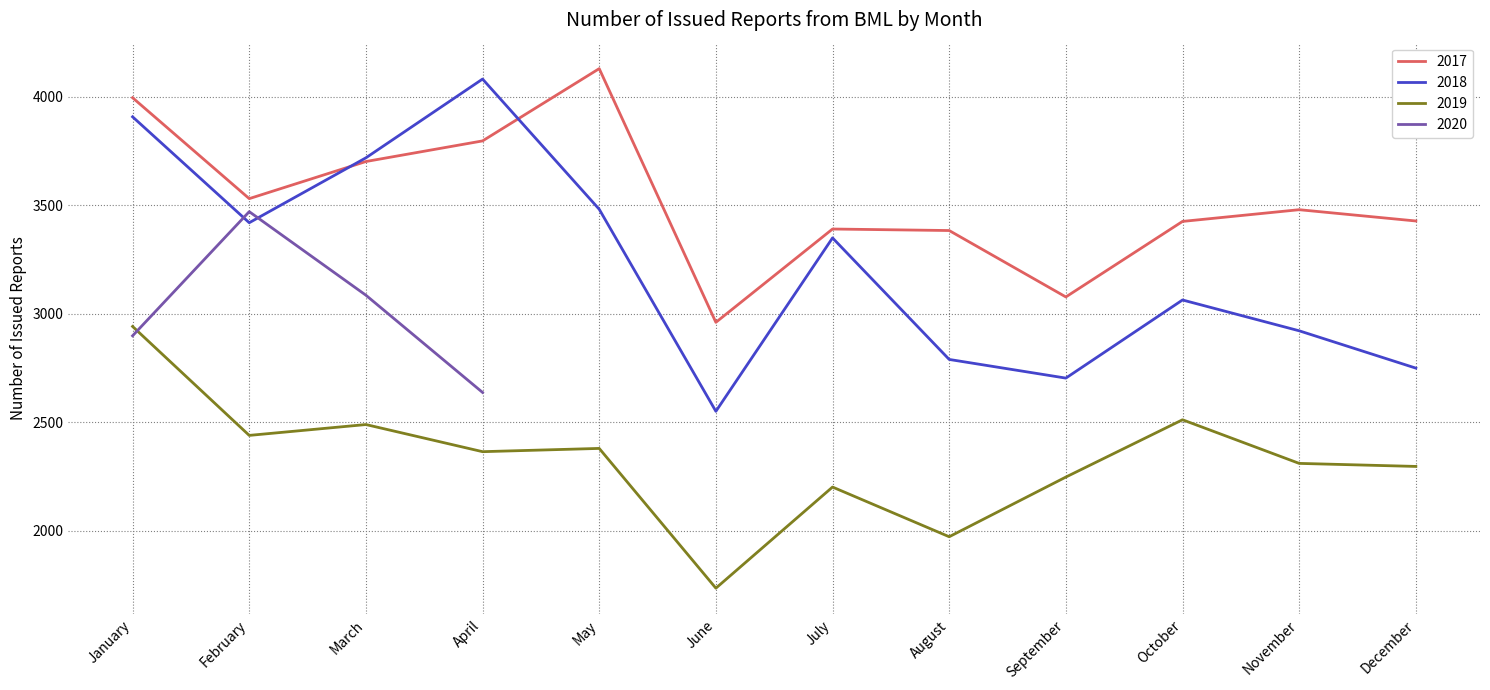

Between January and August, which series saw the biggest shift?

2018